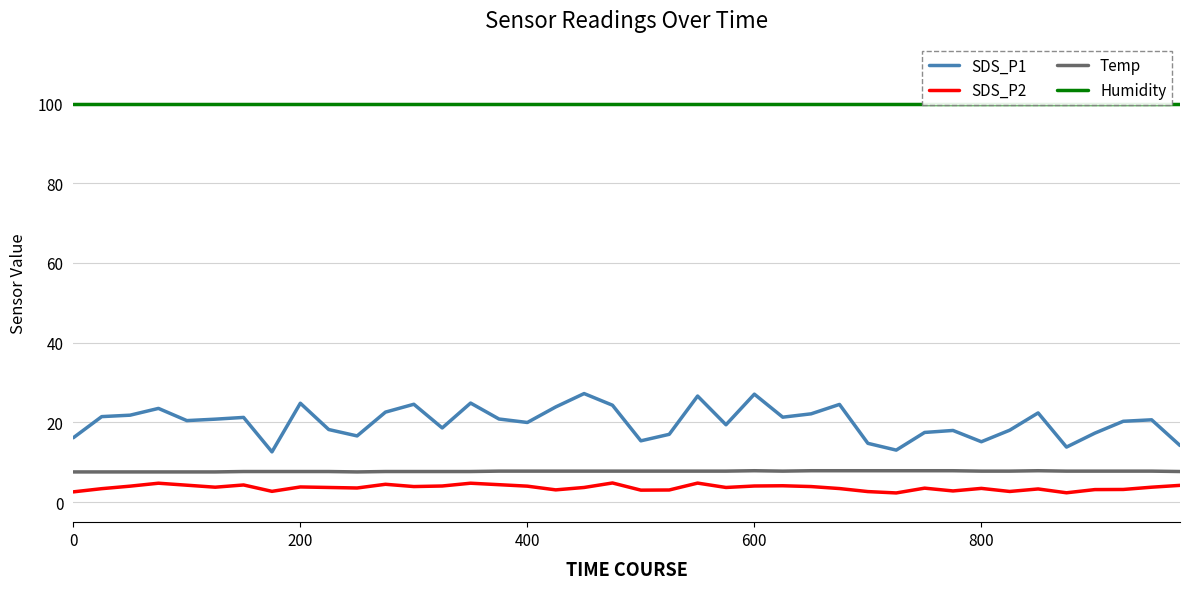

True or false: Temp has a value of 12.2 at 200.

False